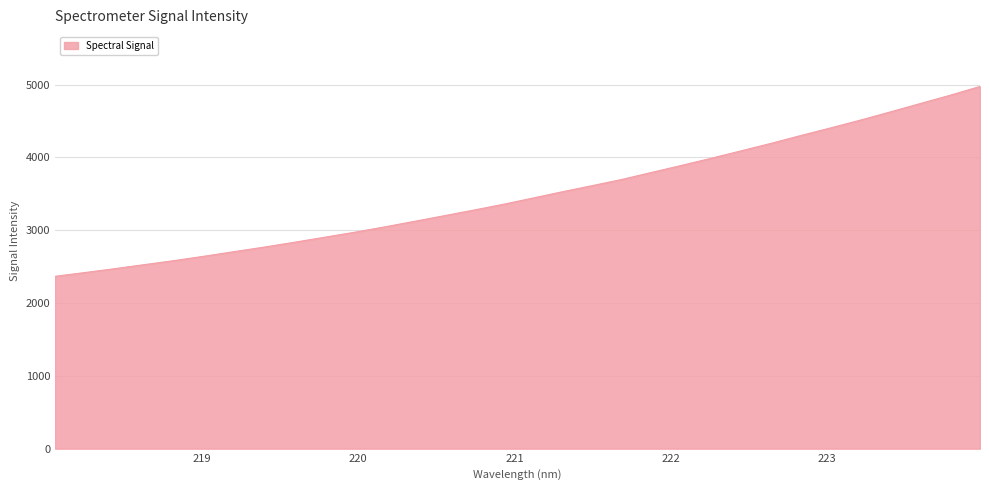

What is the greatest value displayed?

4975.3